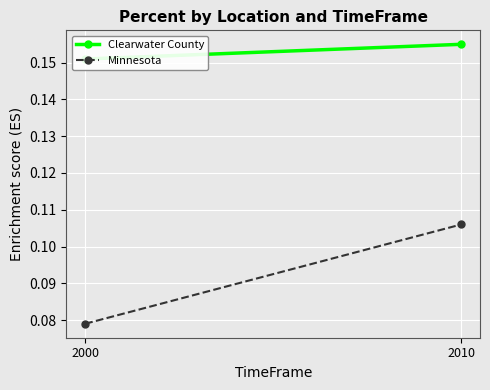

Reading left to right, list all the values displayed in this chart.

Clearwater County: 2000=0.2	2010=0.2
Minnesota: 2000=0.1	2010=0.1